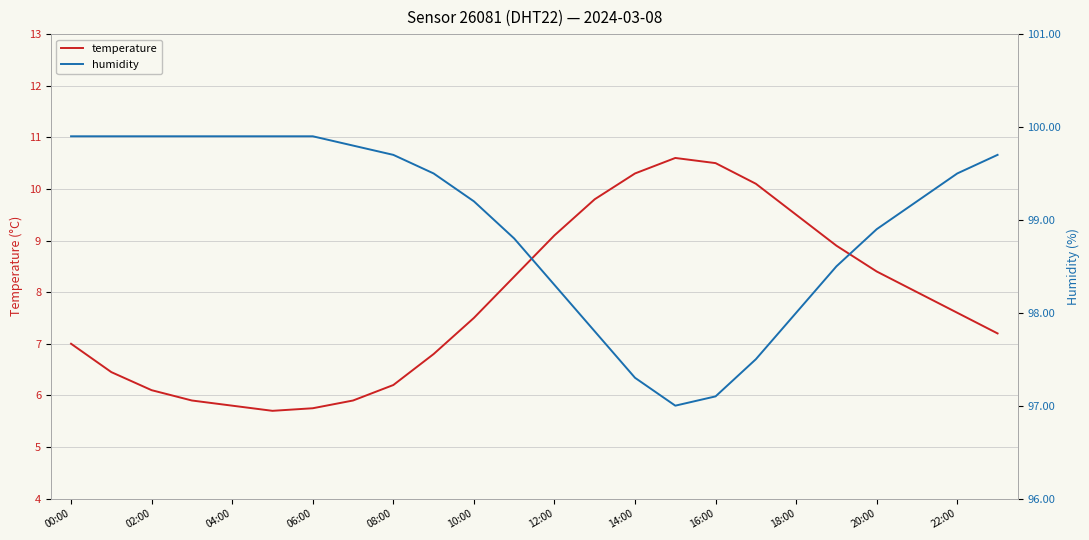

What is the highest value of the temperature series?

10.6